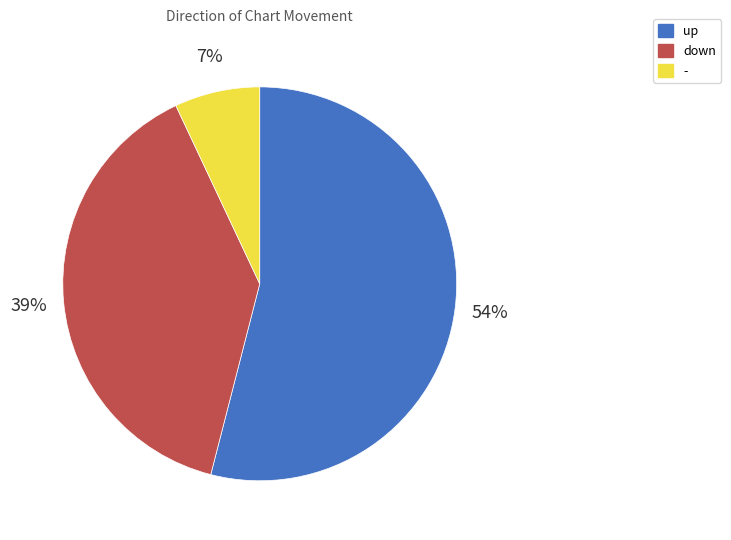

To the nearest percent, what portion does down represent?

39%